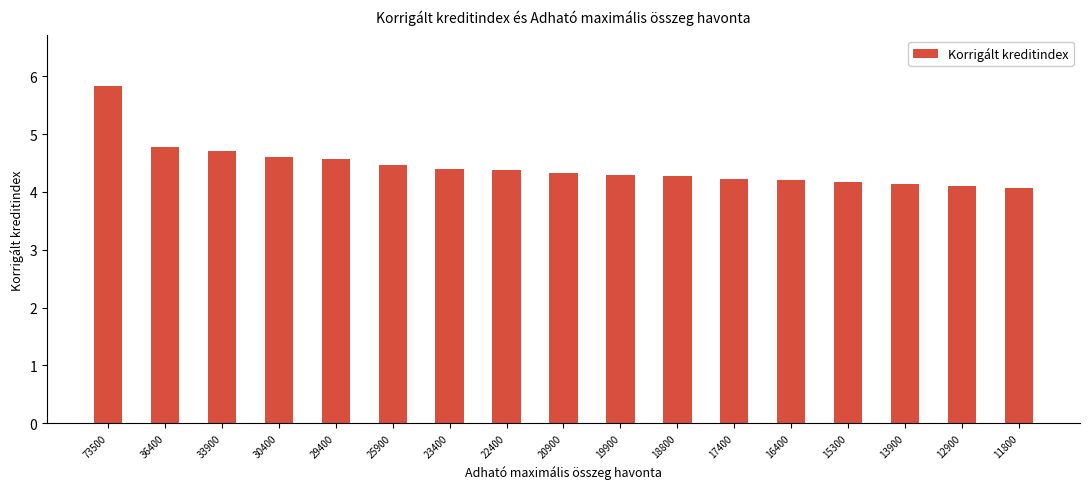

Reading left to right, transcribe all the data shown in this chart.

5.8	4.8	4.7	4.6	4.6	4.5	4.4	4.4	4.3	4.3	4.3	4.2	4.2	4.2	4.1	4.1	4.1